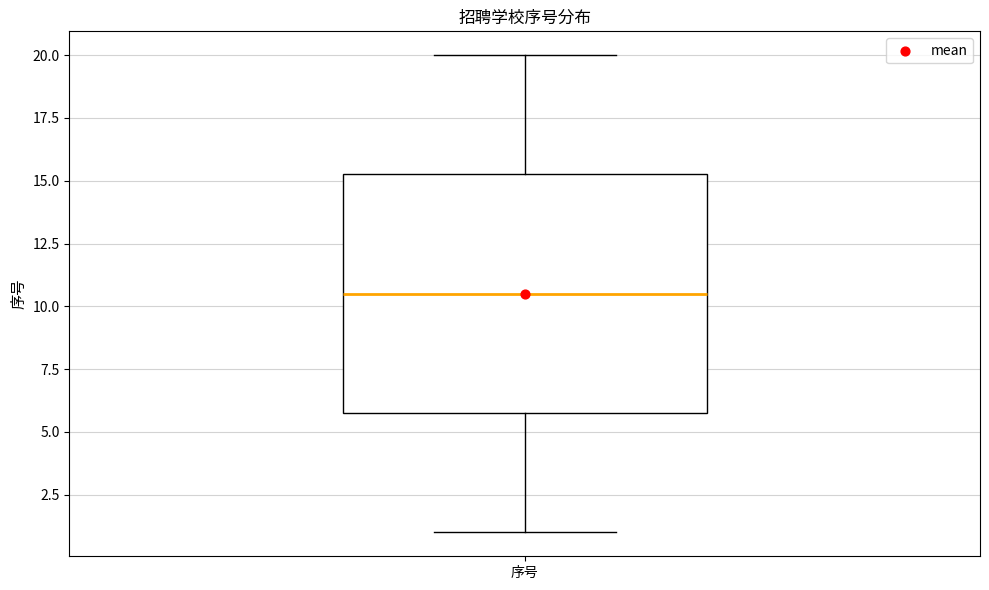

Where does the upper whisker of the box for 序号 end on the y-axis? The values are not printed on the chart, so give them approximately, as read against the axis.

20.0